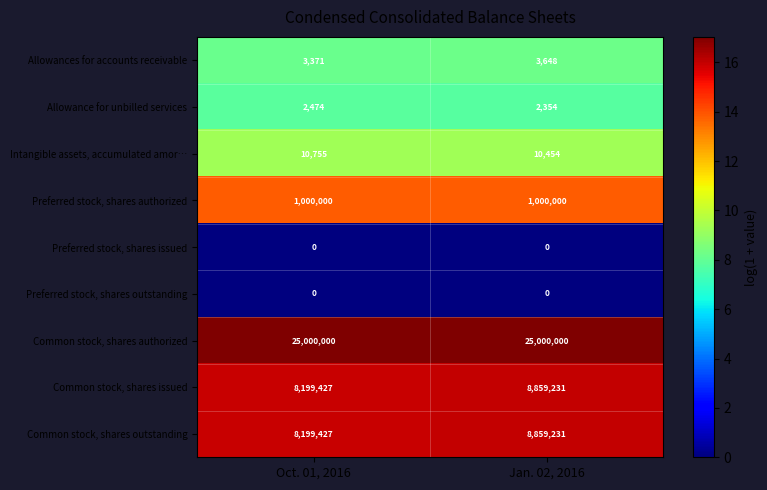

Where is Common stock, shares outstanding nearest to the value 8529329?

Oct. 01, 2016